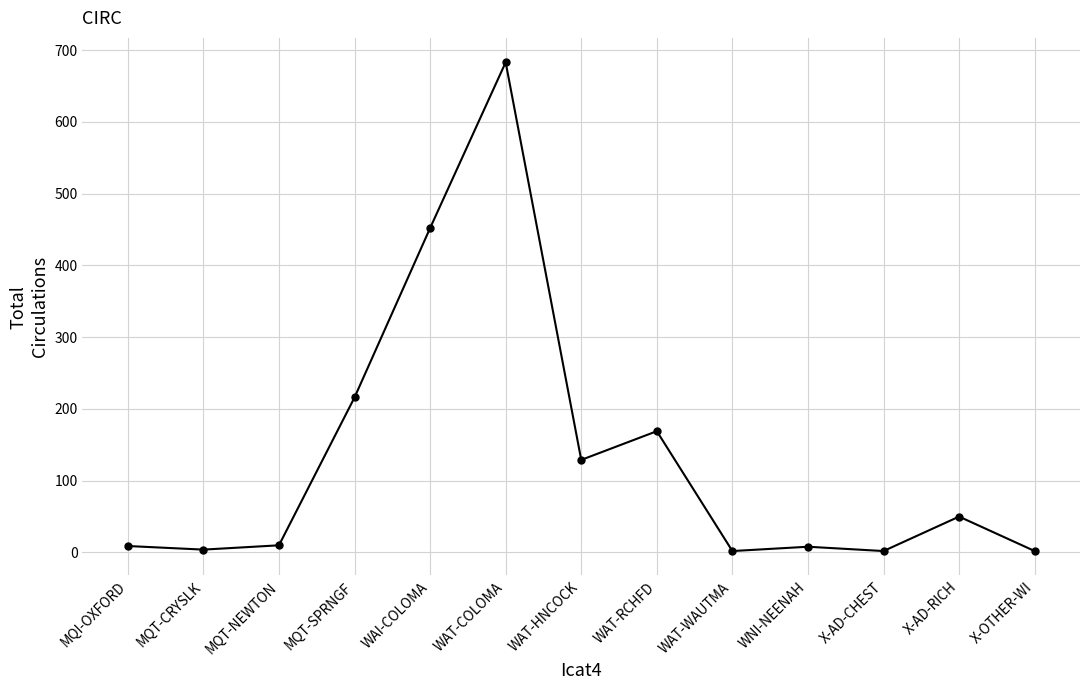

Which has a higher value, WAT-COLOMA or MQI-OXFORD?

WAT-COLOMA